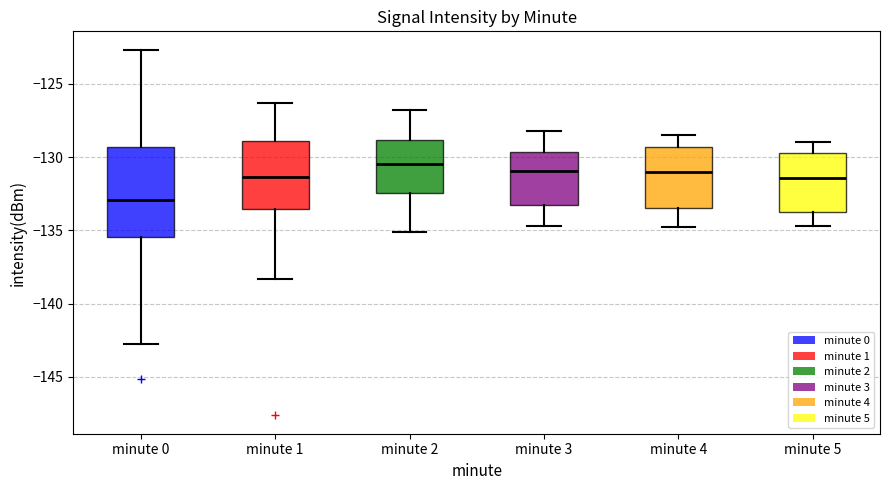

Which box's median line is the highest?

minute 2